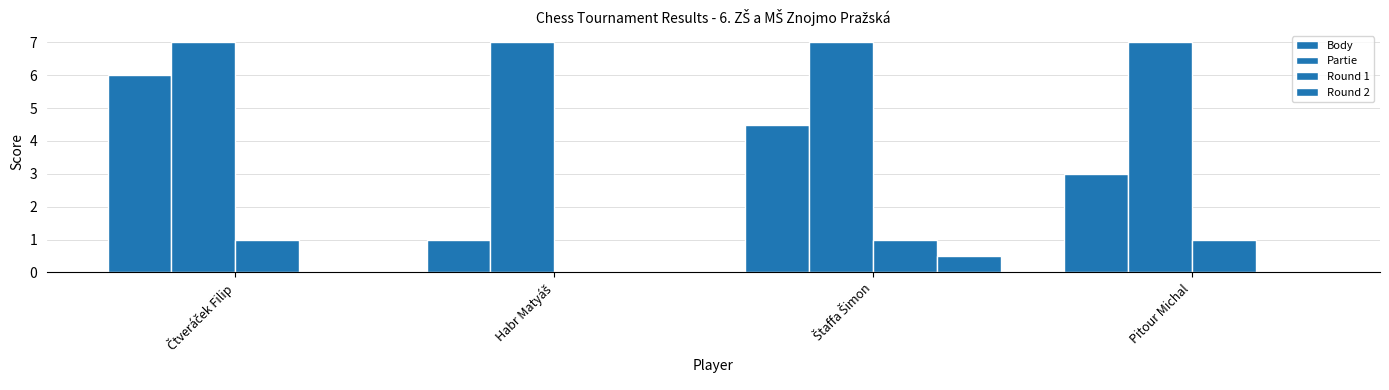

Count the number of categories in the chart.

4